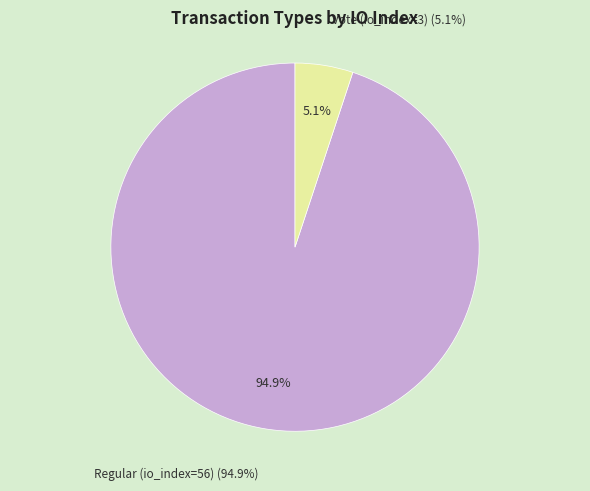

What percentage is the Regular (io_index=56) slice, to the nearest percent?

95%